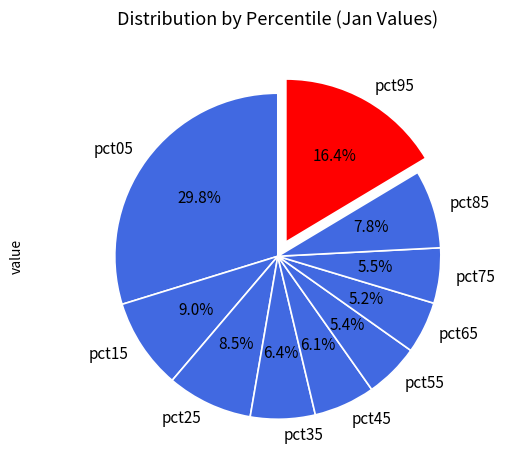

Is pct55 the majority of the pie?

No